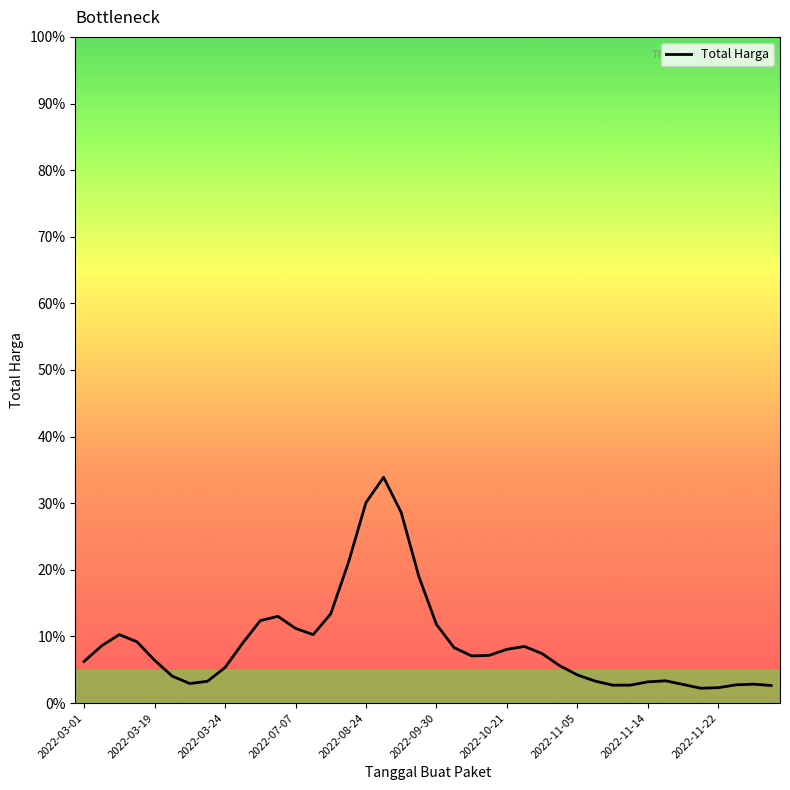

Rank the categories by value from lowest to highest.

35, 36, 39, 31, 30, 37, 34, 38, 2022-10-21, 32, 2022-11-05, 29, 33, 2022-09-30, 28, 2022-11-14, 27, 2022-03-01, 2022-08-24, 22, 23, 26, 24, 21, 25, 2022-03-19, 2022-11-22, 2022-07-07, 13, 2022-03-24, 12, 20, 10, 11, 14, 19, 15, 18, 16, 17